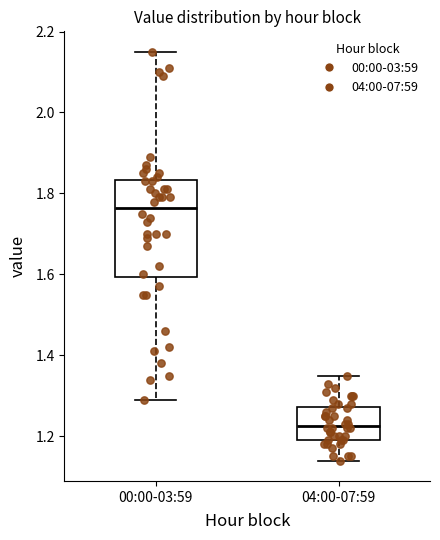

Comparing the boxes themselves (not the whiskers), which one is the tallest?

00:00-03:59